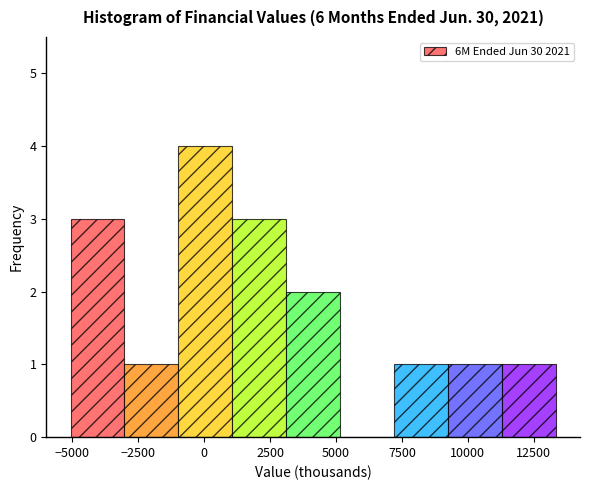

Reading left to right, transcribe this chart: for each bar, give the range it covers on the x-axis and its height. Neither the bar edges nor the heights are printed on the chart, so give them approximately, as read against the axes.

-5000 to -3000: 3
-3000 to -1000: 1
-1000 to 1000: 4
1000 to 3000: 3
3000 to 5000: 2
5000 to 7000: 0
7000 to 9000: 1
9000 to 11500: 1
11500 to 13500: 1